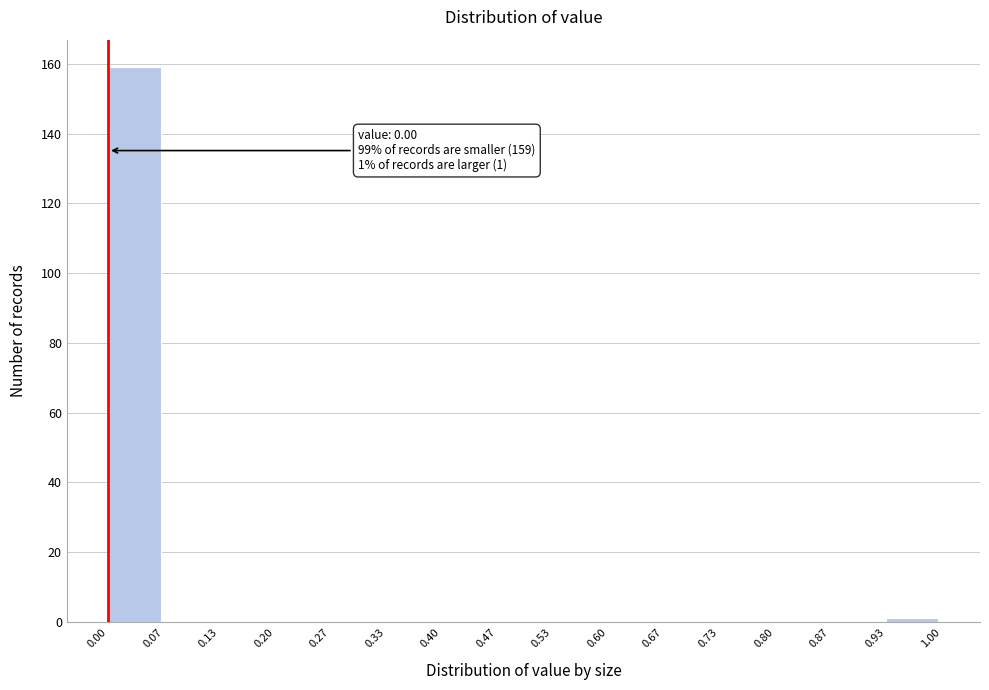

Over which range of the x-axis is the bar tallest?

0.00 to 0.07